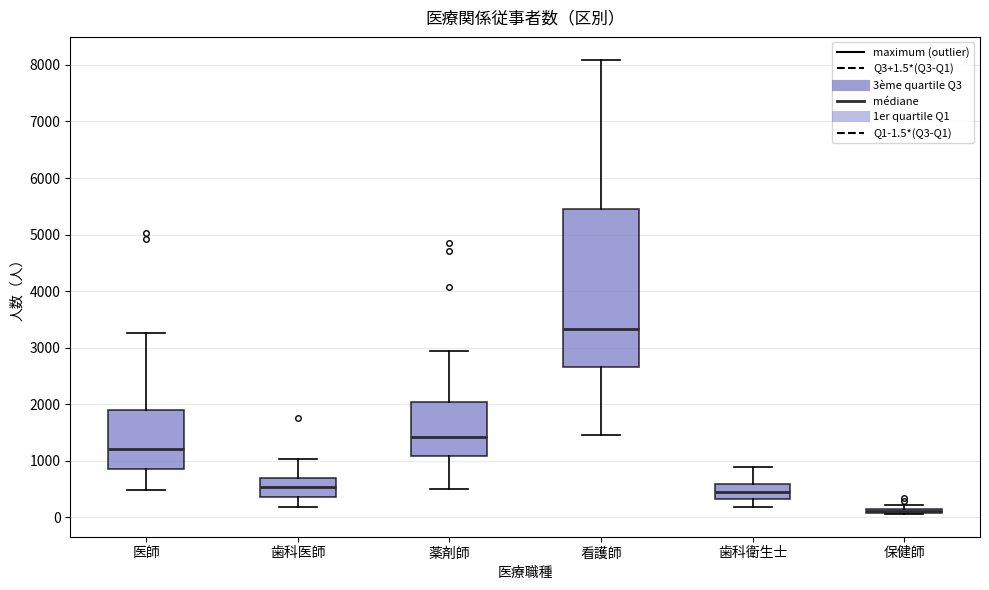

Comparing the boxes themselves (not the whiskers), which one is the tallest?

看護師